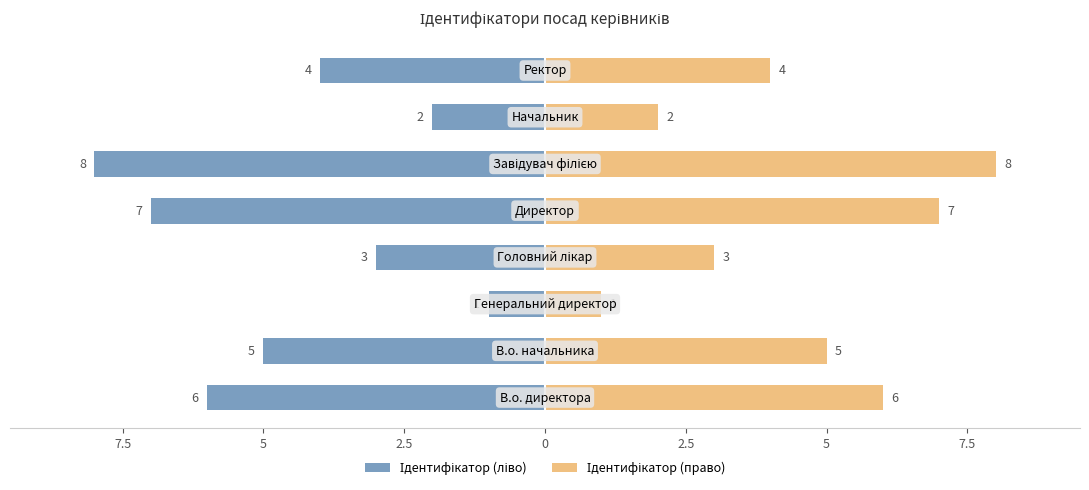

How many data points in Ідентифікатор (ліво) are less than -4?

4